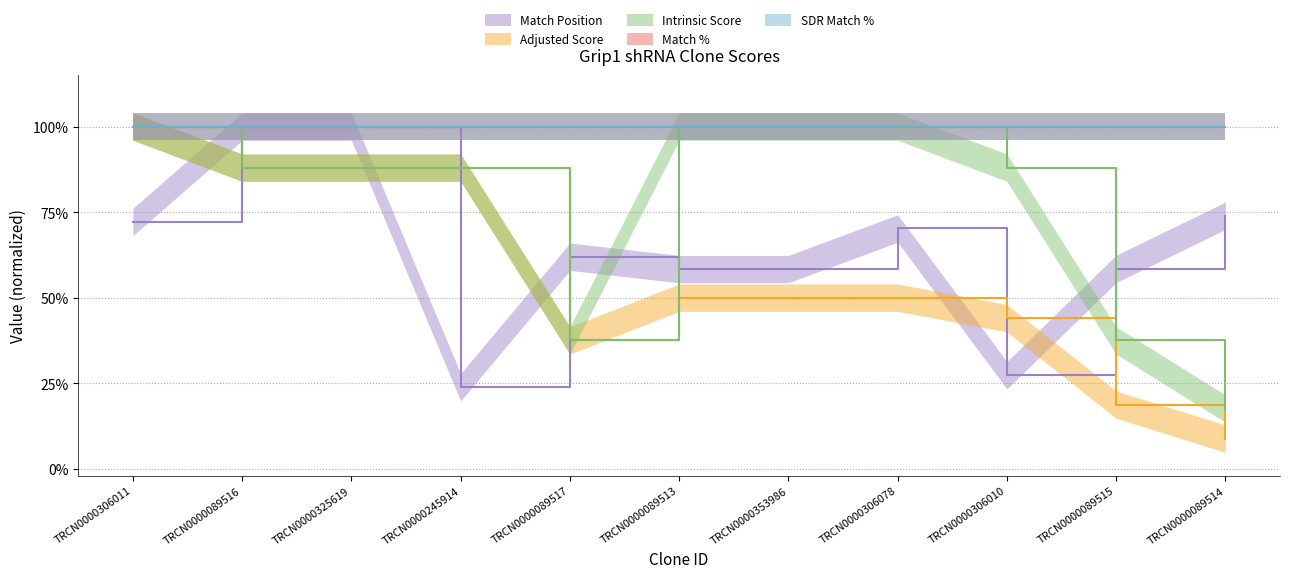

True or false: Adjusted Score and Intrinsic Score intersect in this chart.

False